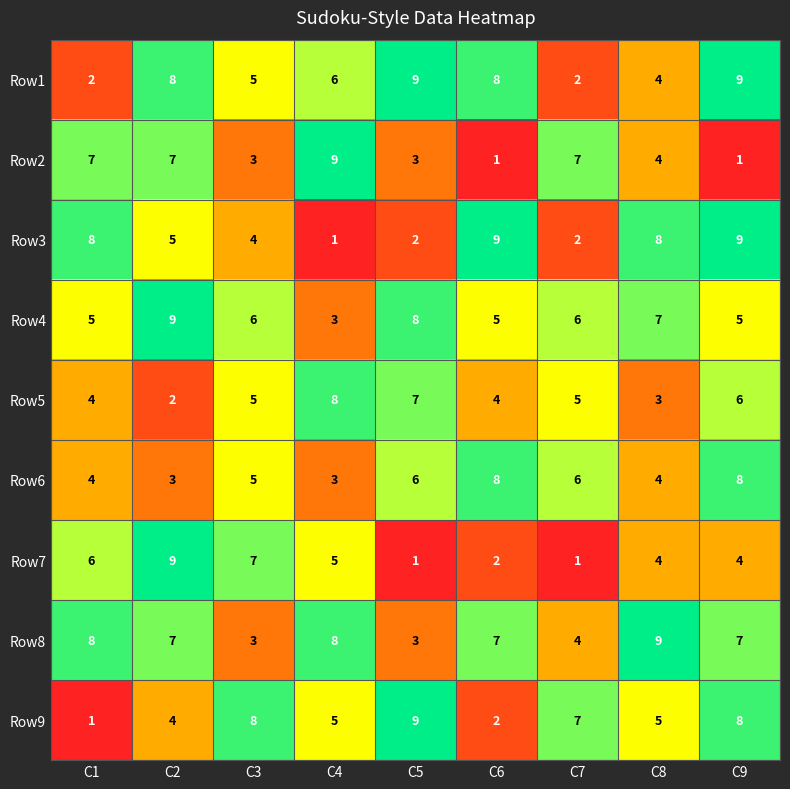

What is the average value of the Row9 series?

5